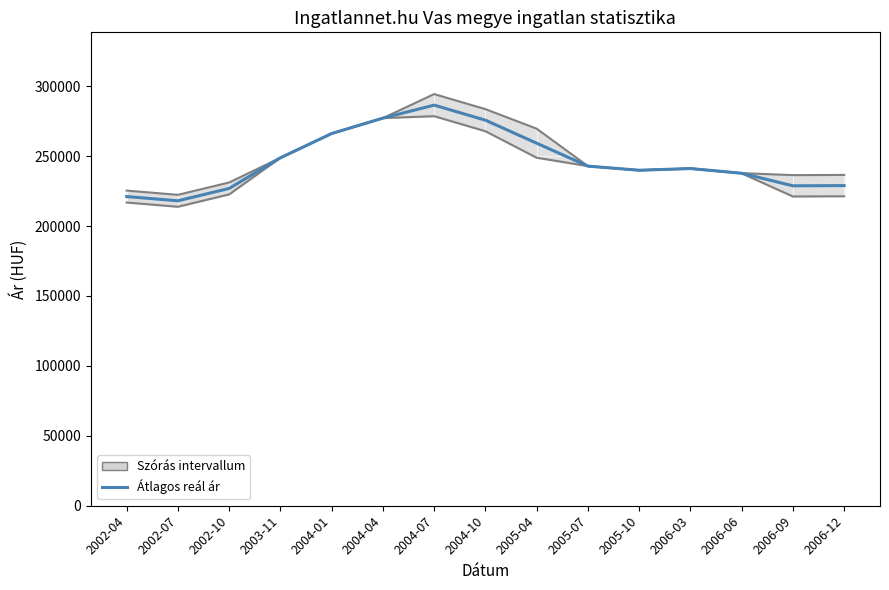

What is the value of the 3rd point from the left?

226919